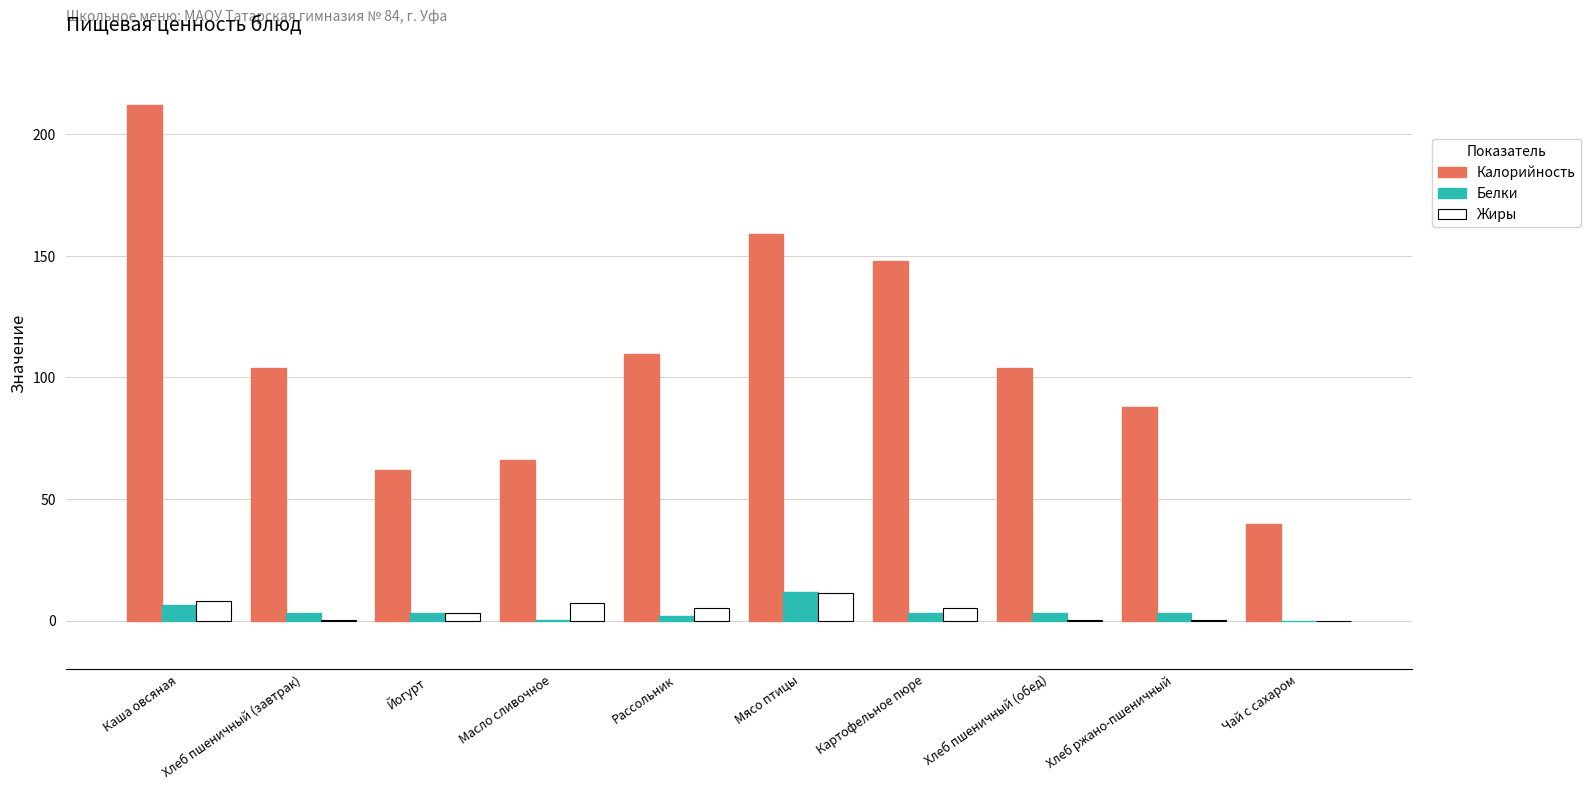

Count the number of data series in this chart.

3